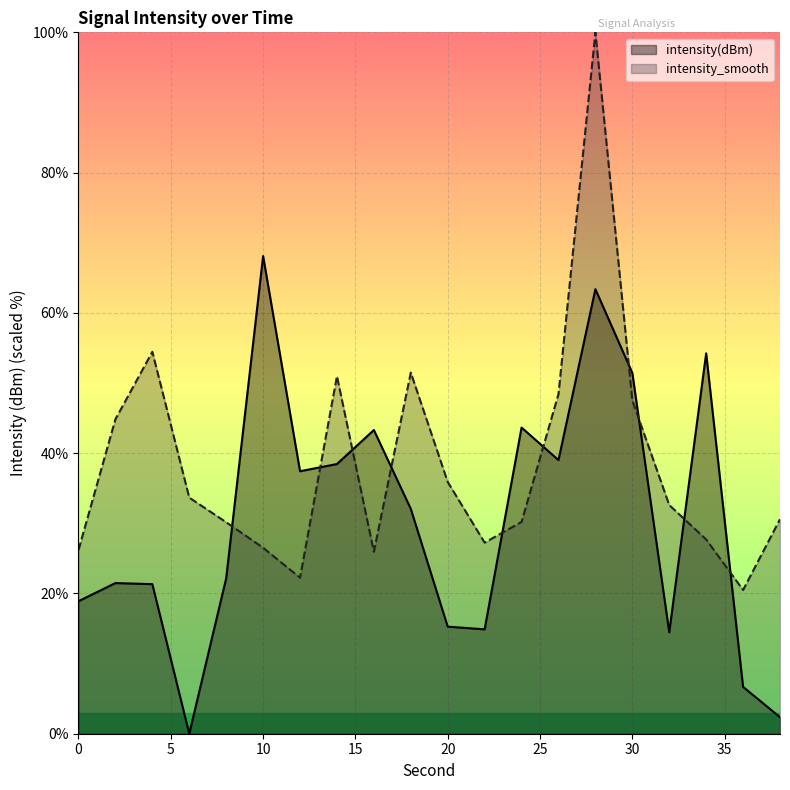

How many lines are shown in the chart?

2